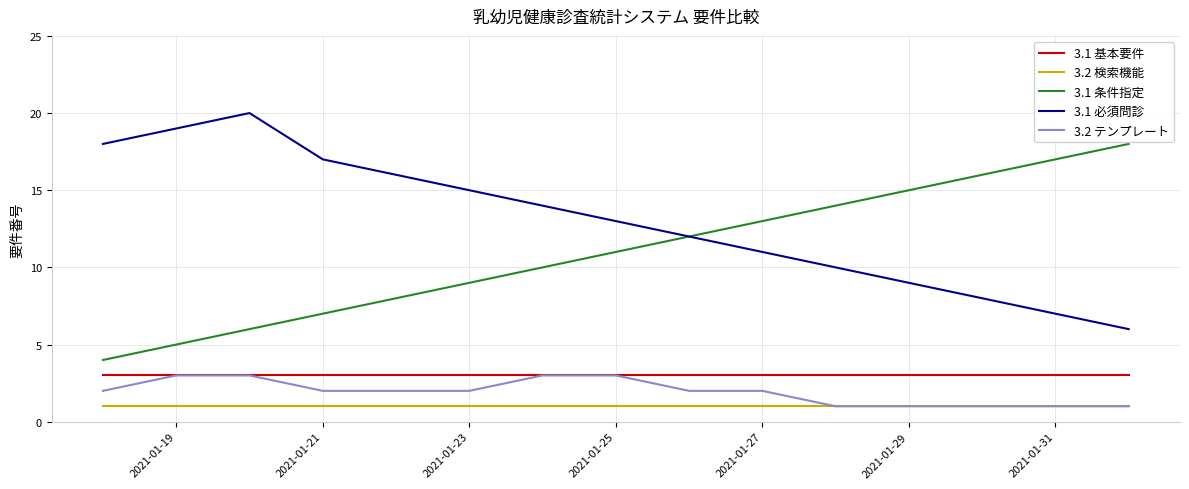

Which series has the largest total across all categories?

3.1 必須問診